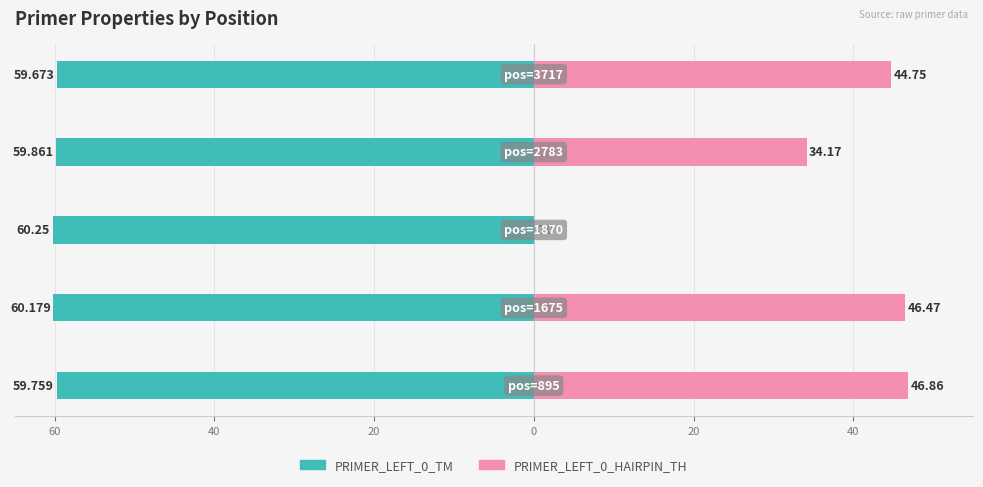

How many series are shown in this chart?

2